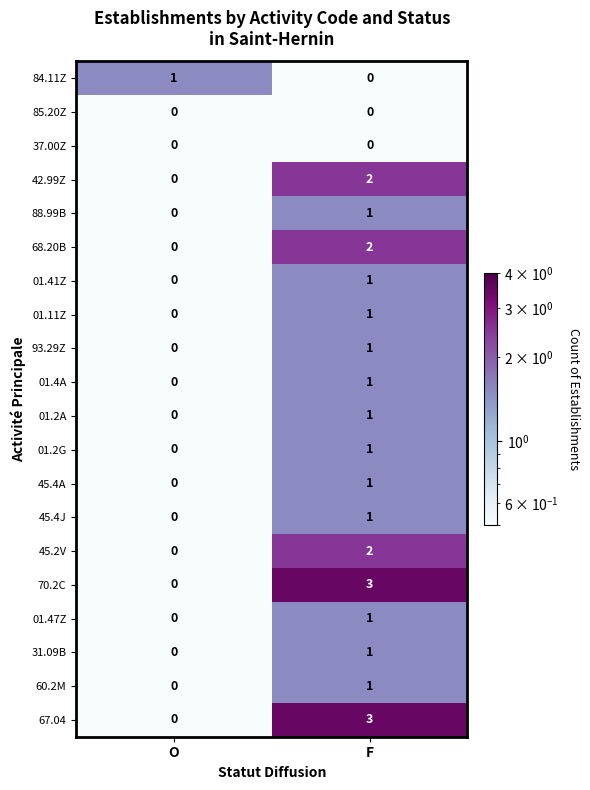

At which category is the sum across all series the highest?

F